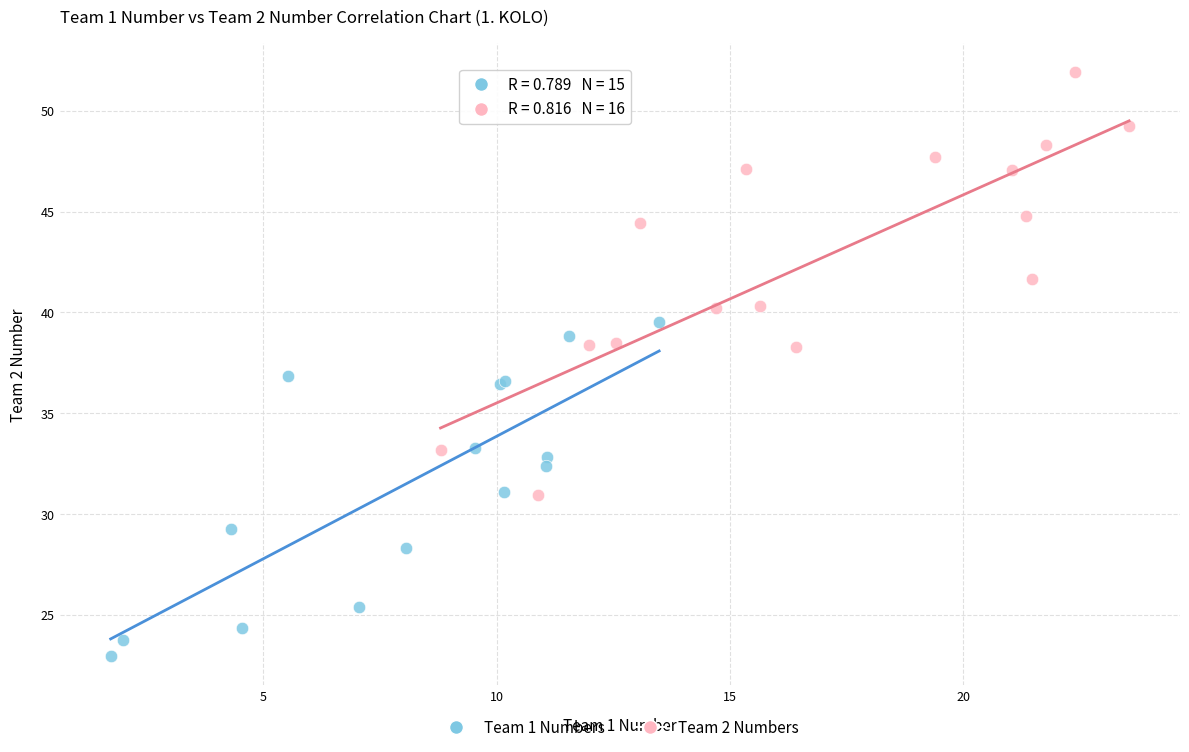

Which series contains the highest Y value?

Team 2 Numbers